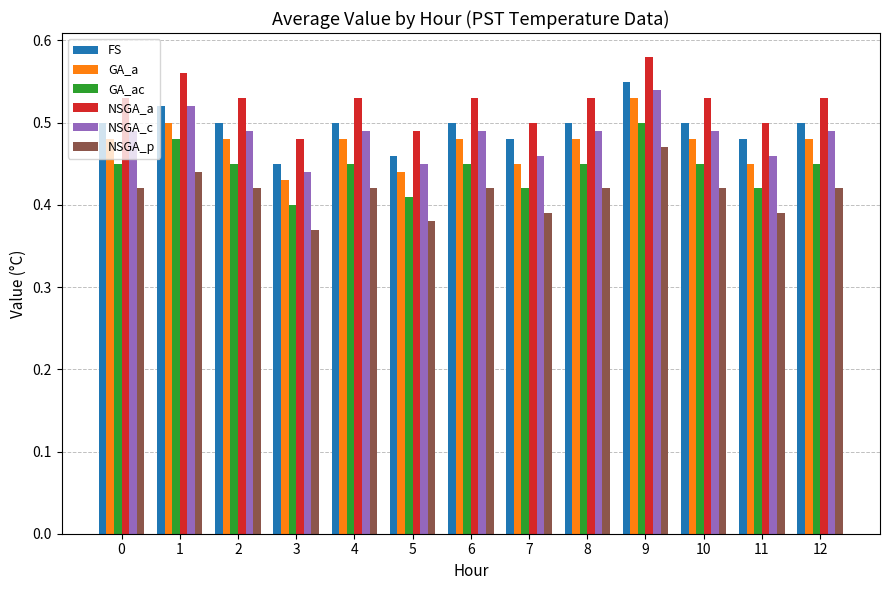

Is the value of NSGA_c at 6 greater than the value of NSGA_p at 5?

Yes